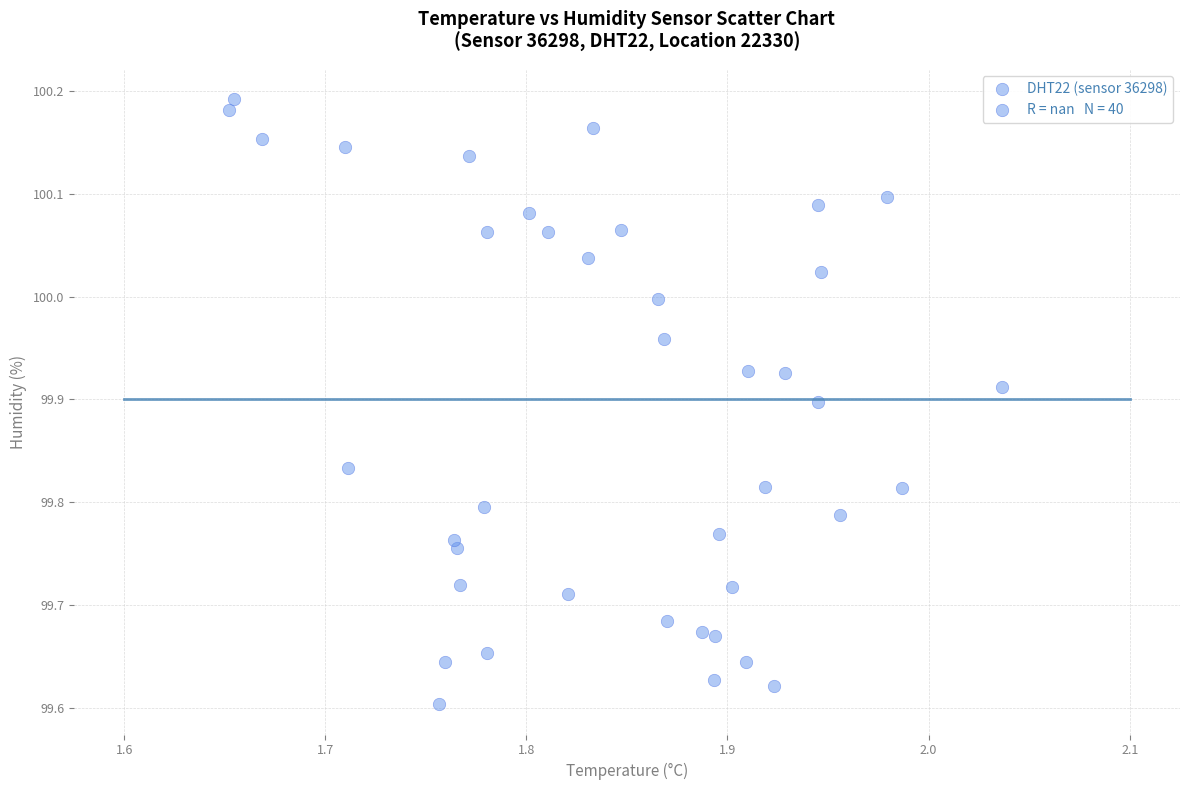

What is the range of Y values (max minus min)?

0.6